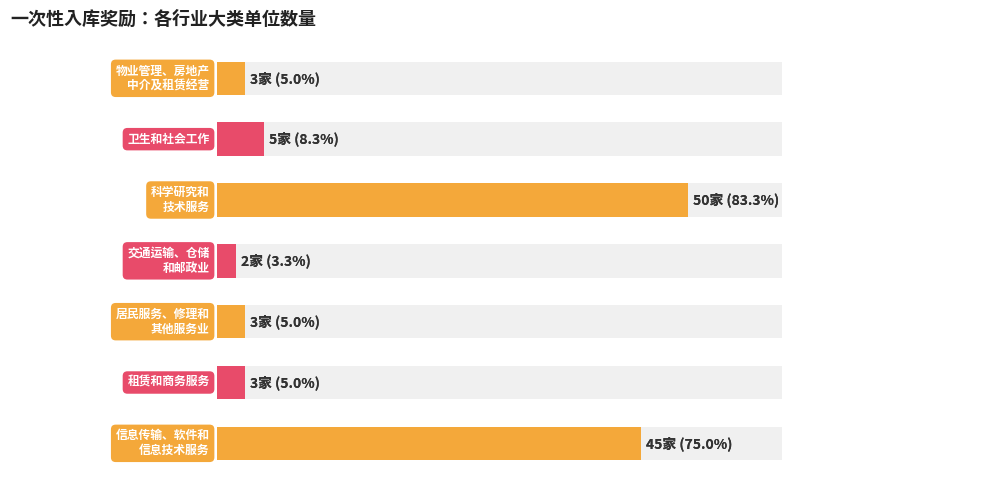

How many series are shown in this chart?

1